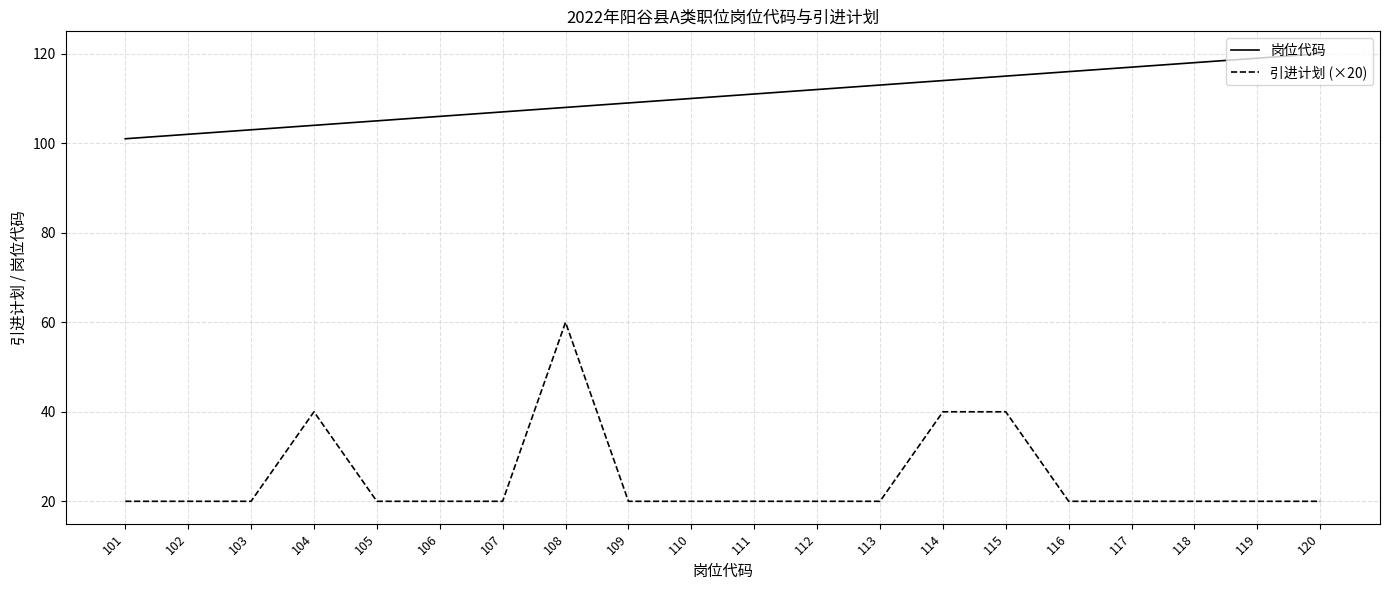

Reading left to right, extract all data points from this chart.

岗位代码: 101=101	102=102	103=103	104=104	105=105	106=106	107=107	108=108	109=109	110=110	111=111	112=112	113=113	114=114	115=115	116=116	117=117	118=118	119=119	120=120
引进计划 (×20): 101=20	102=20	103=20	104=40	105=20	106=20	107=20	108=60	109=20	110=20	111=20	112=20	113=20	114=40	115=40	116=20	117=20	118=20	119=20	120=20